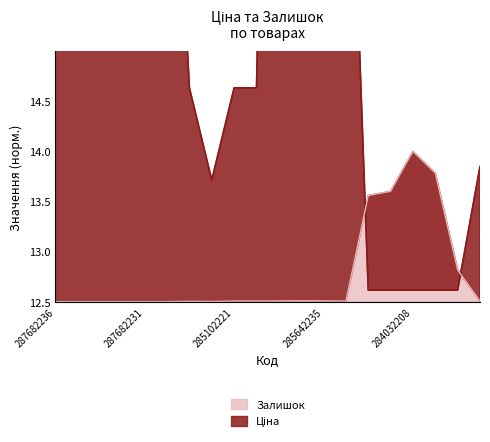

What is the difference between the maximum and minimum values in the Ціна series?

12.4